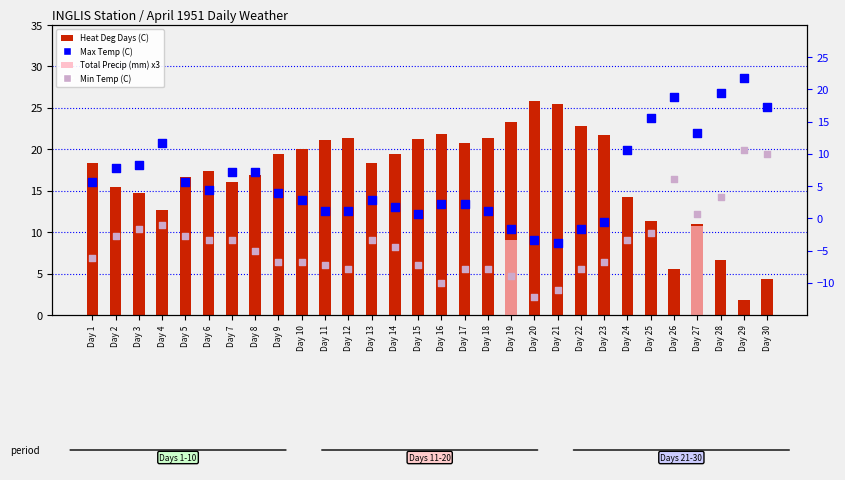

Which series has the largest total across all categories?

Heat Deg Days (C)